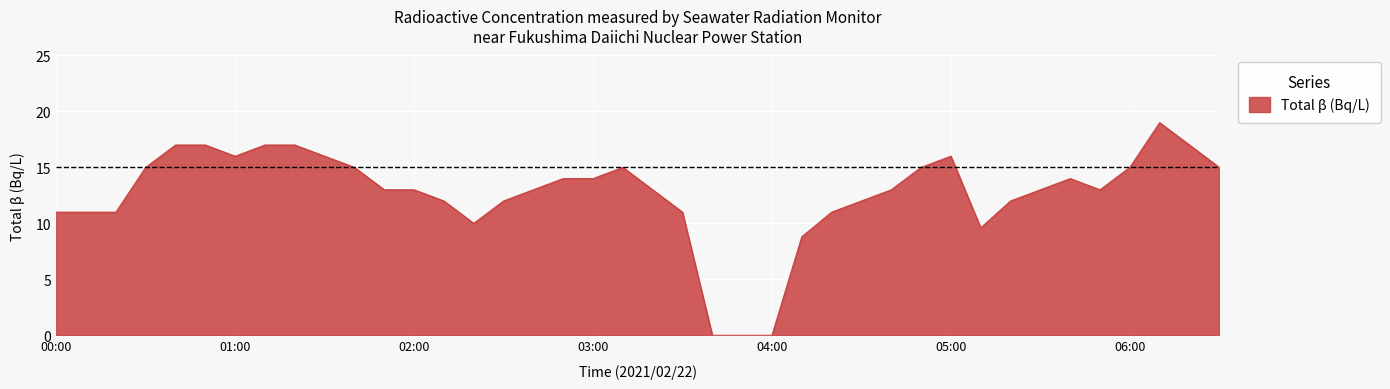

What is the difference between the maximum and minimum values?

19.0